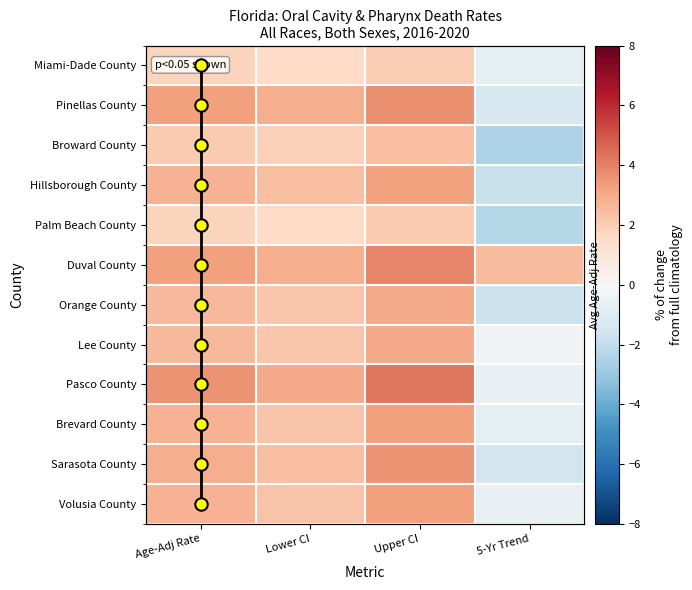

What is the average value of the Broward County series?

1.0